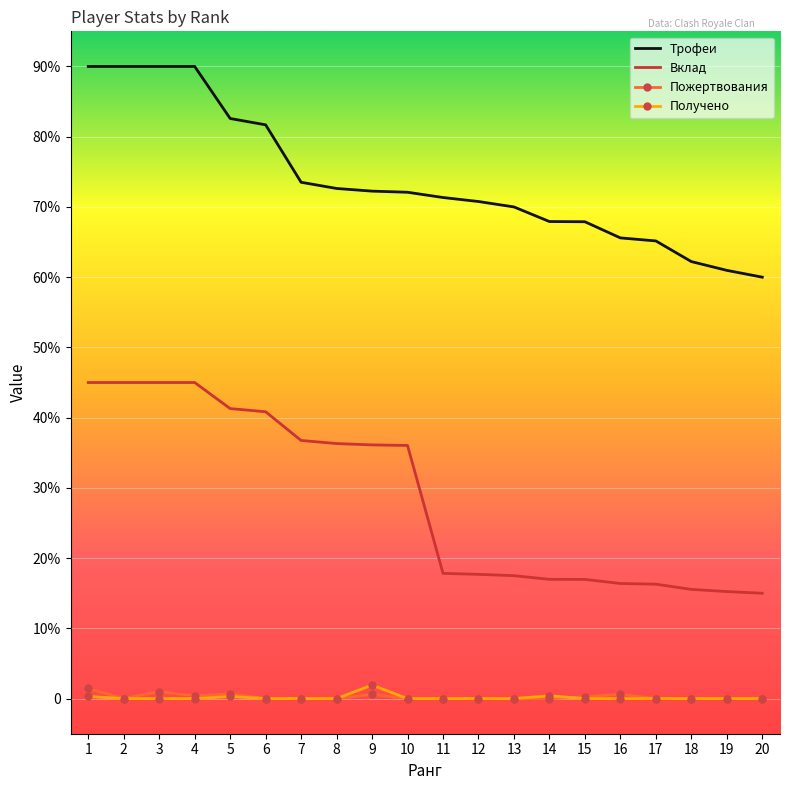

At how many categories does at least one series exceed 4217?

20